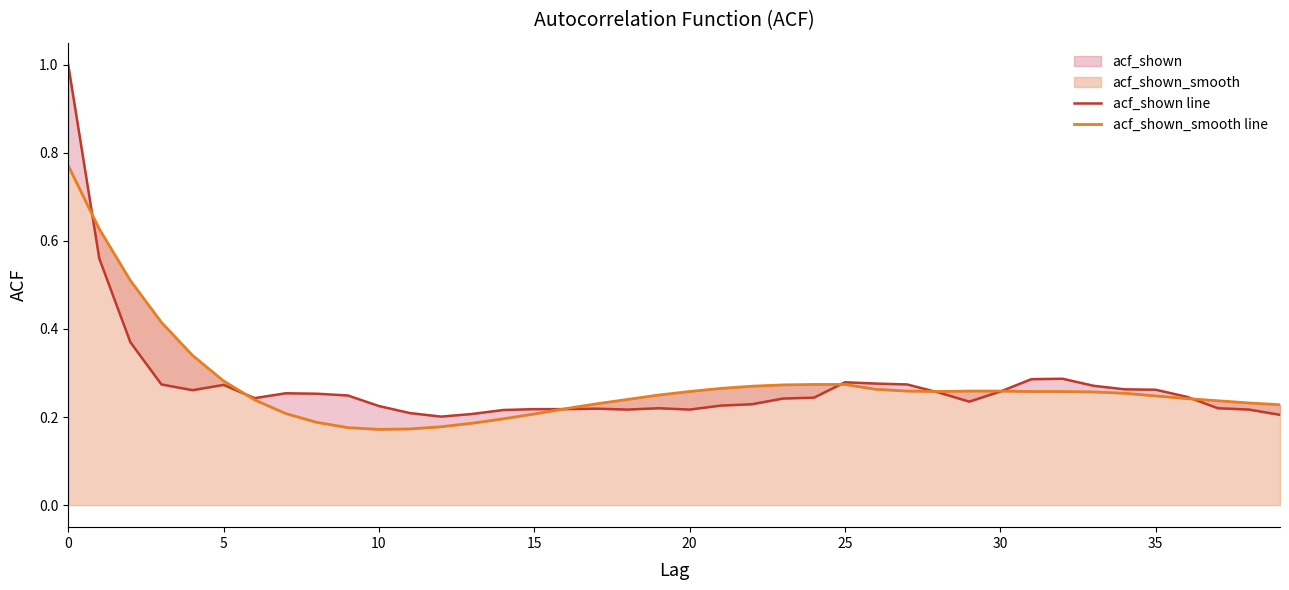

List the series in order of their peak value, highest first.

acf_shown line, acf_shown_smooth line